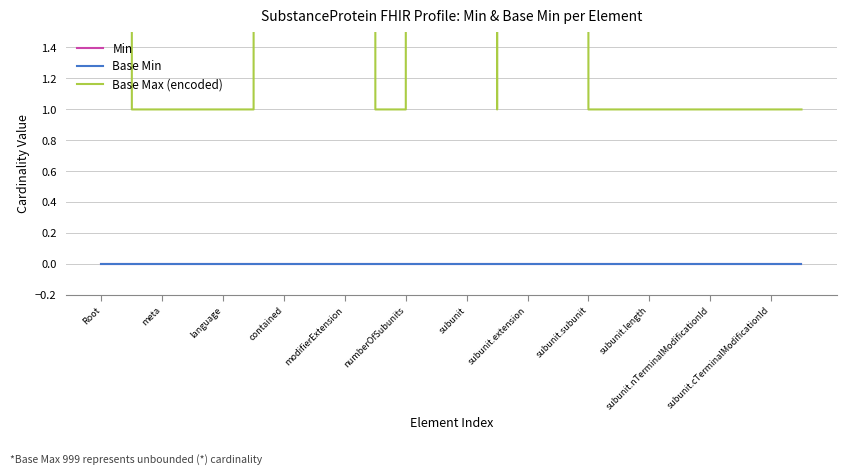

Is the value of Min at subunit greater than the value of Base Min at numberOfSubunits?

No